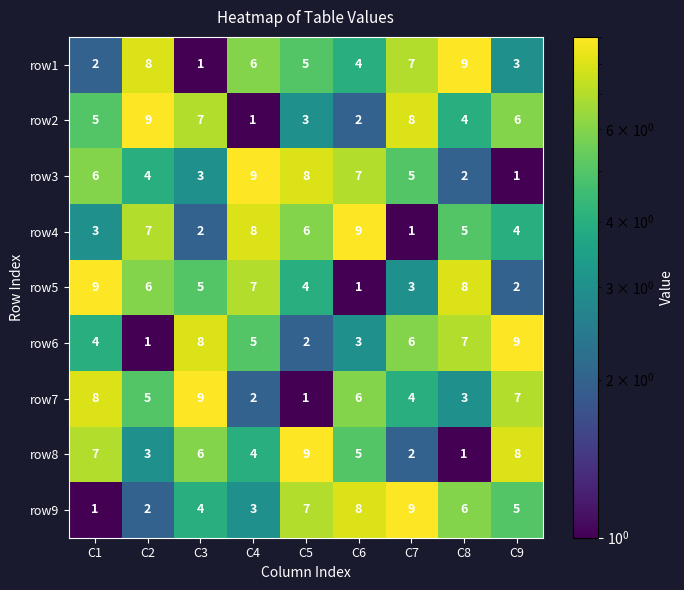

What is the difference between the highest and lowest values at C3?

8